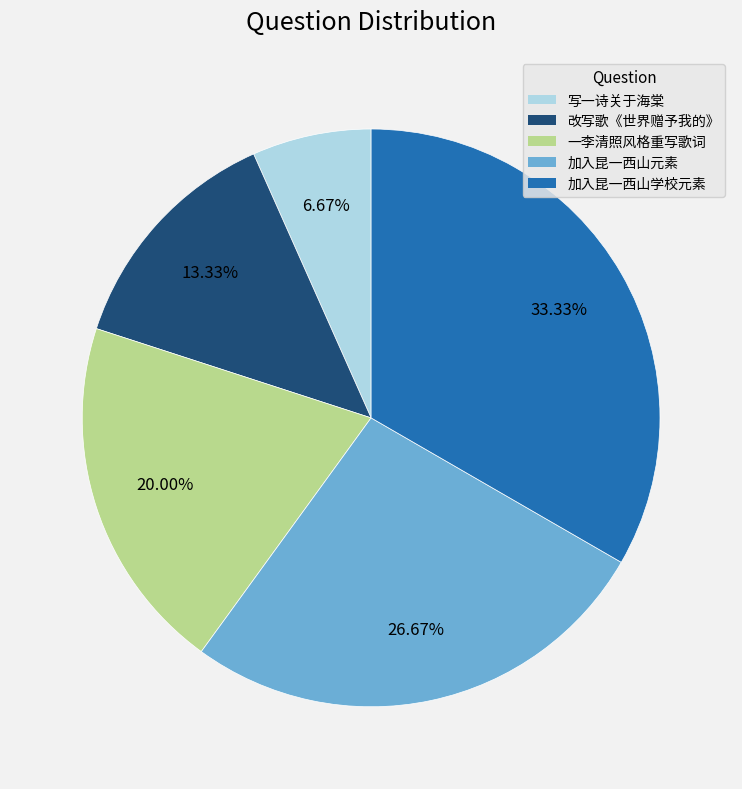

Does any single category account for the majority?

No